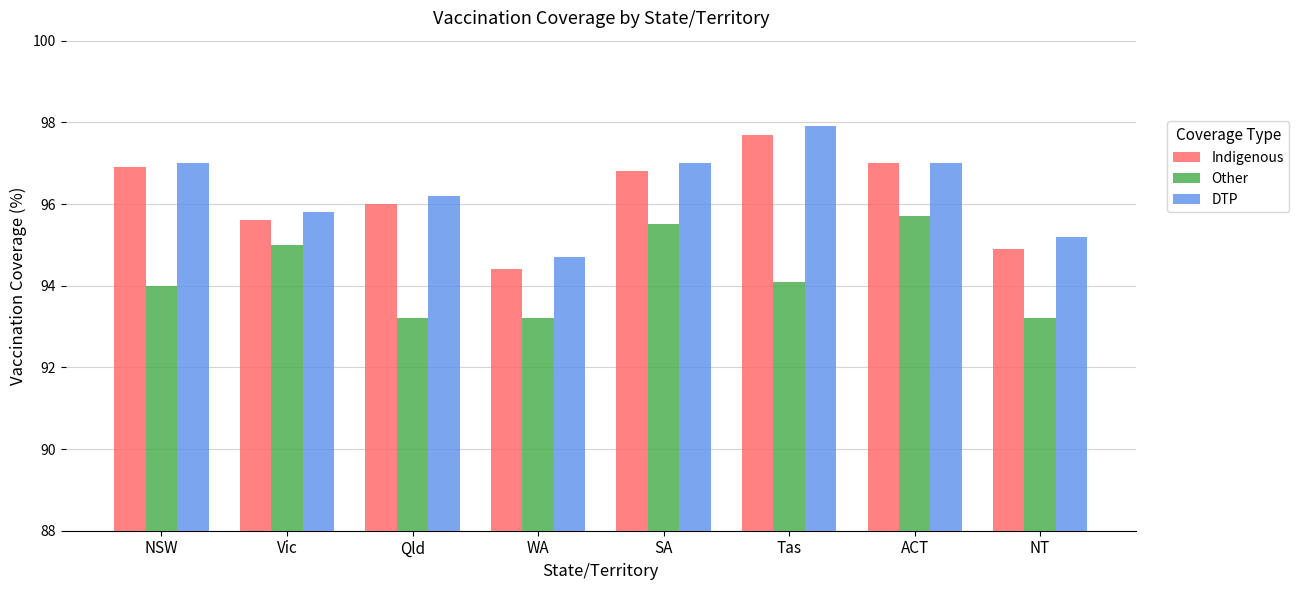

At Vic, list the series in order from largest to smallest.

DTP, Indigenous, Other